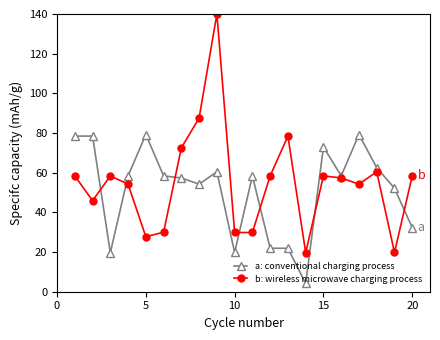

Which series has the largest total across all categories?

b: wireless microwave charging process